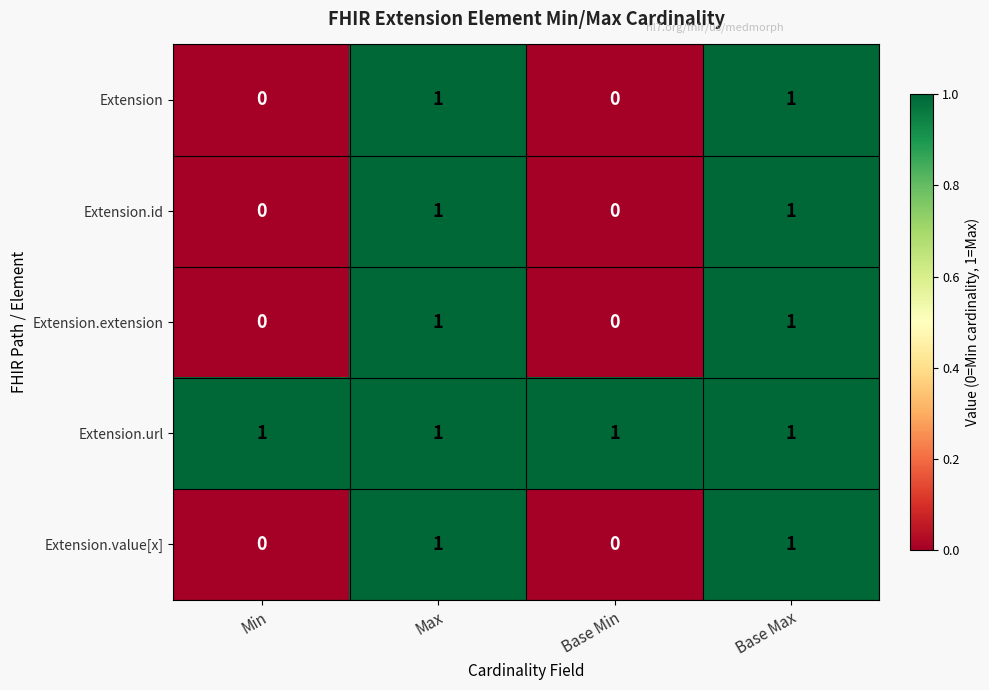

True or false: Extension.value[x] has a value of 1 at Max.

True